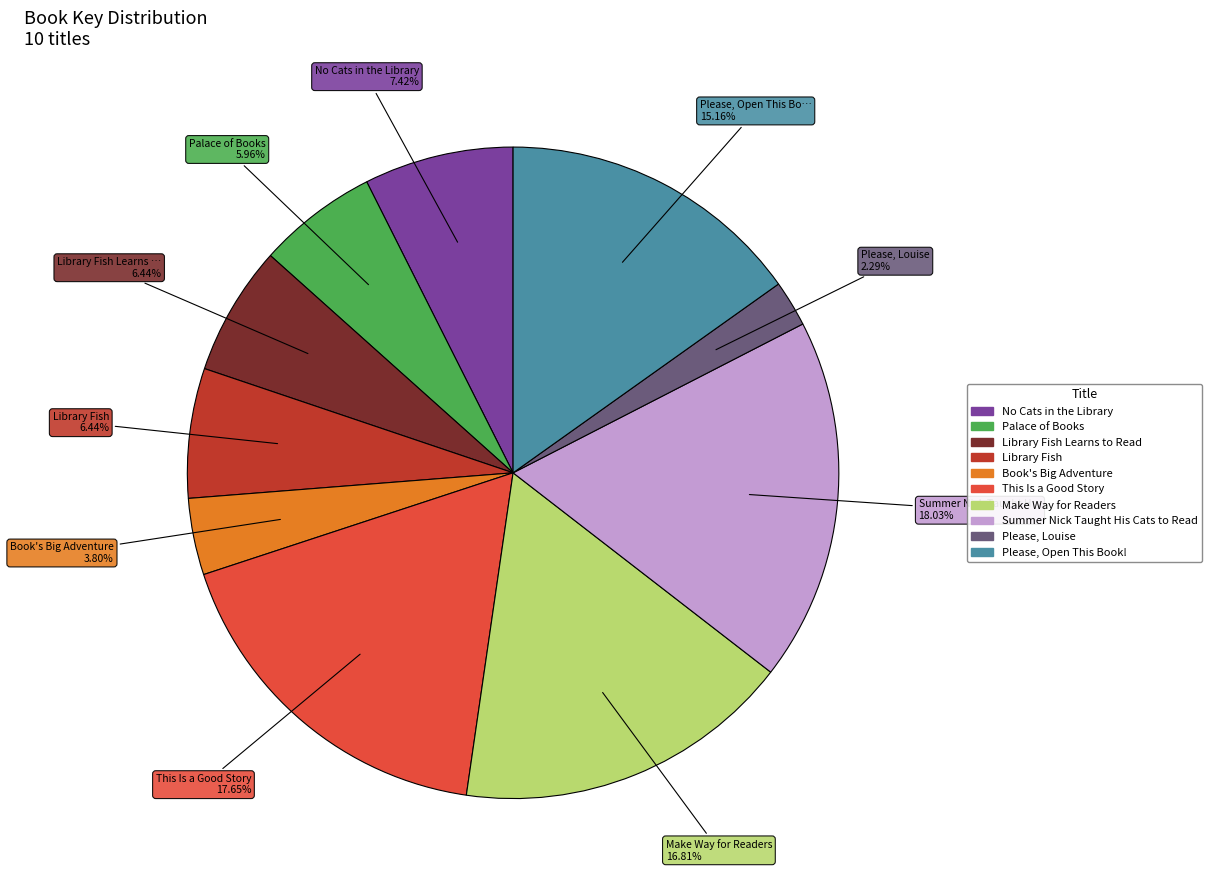

Is there any slice that represents more than half of the pie?

No